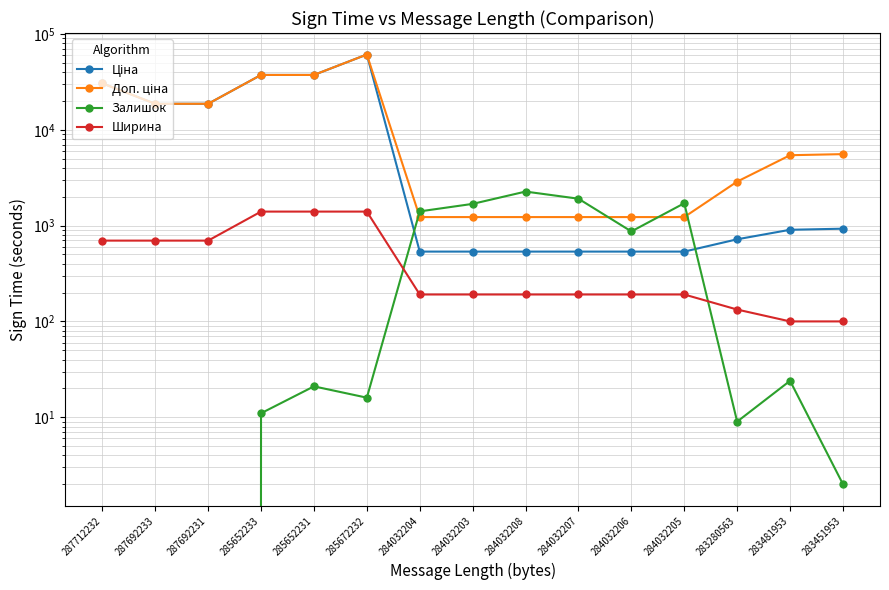

What is the sum of the Ширина values at 284032206 and 284032205?

382.0